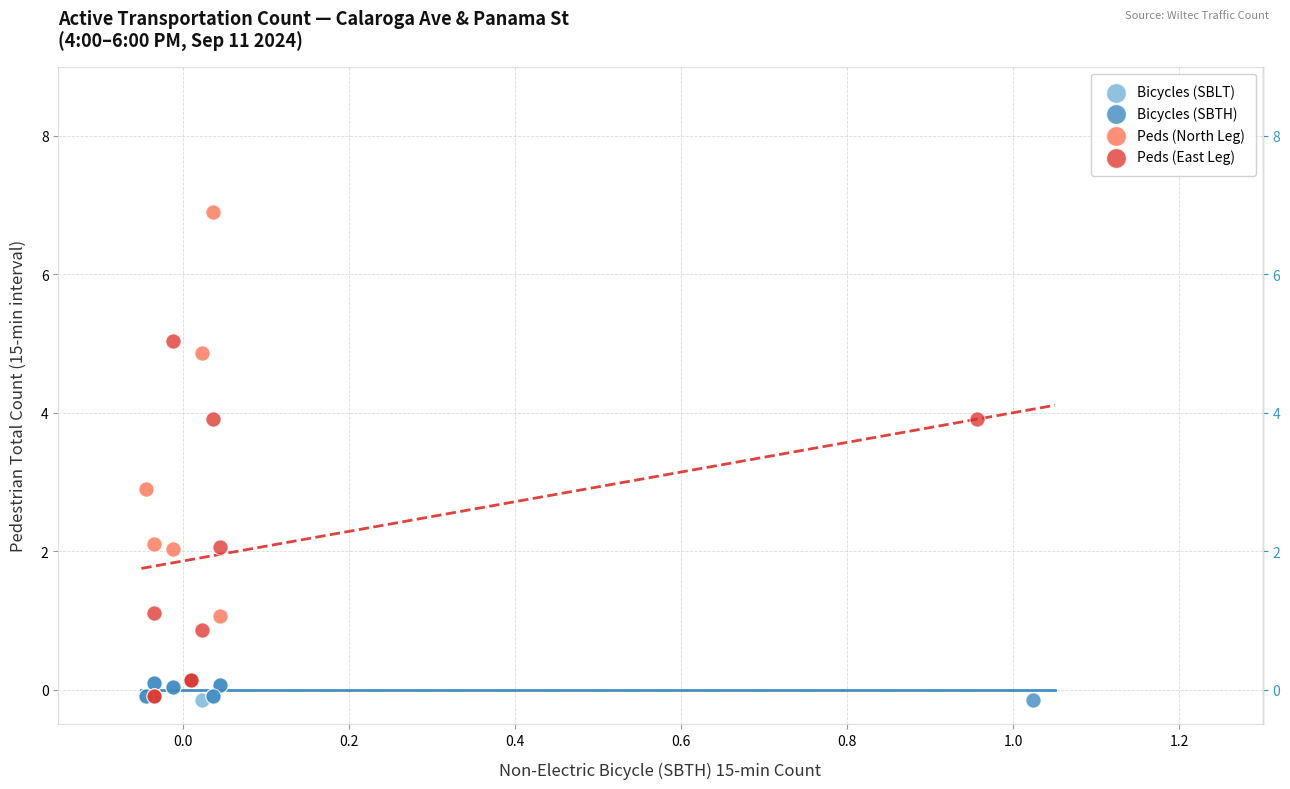

Which series reaches the maximum Y coordinate?

Peds (North Leg)